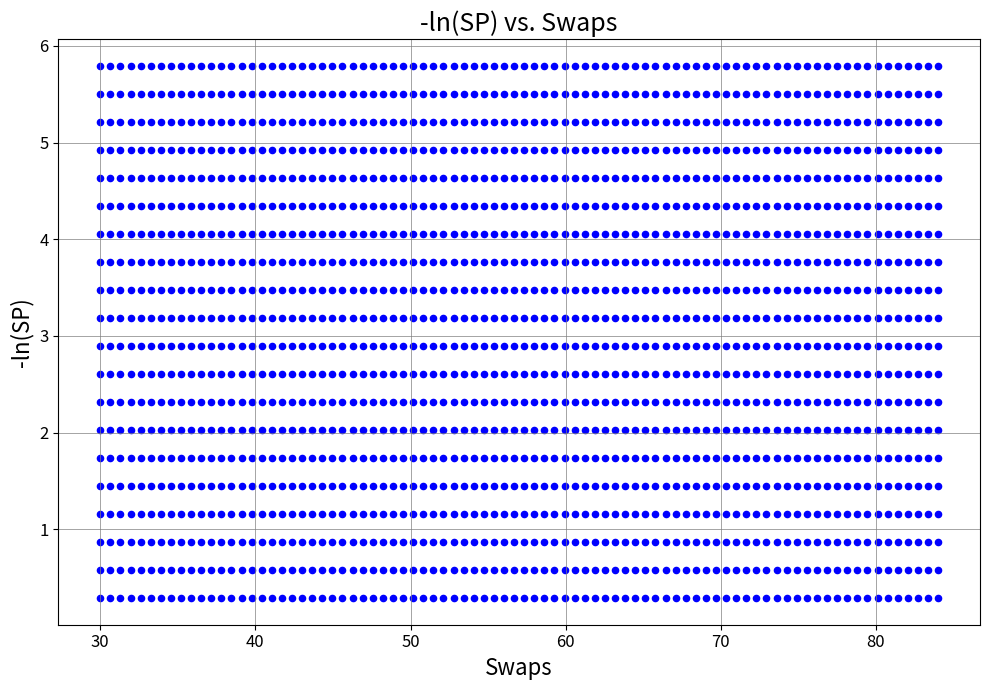

What is the range of X values (max minus min)?

54.0